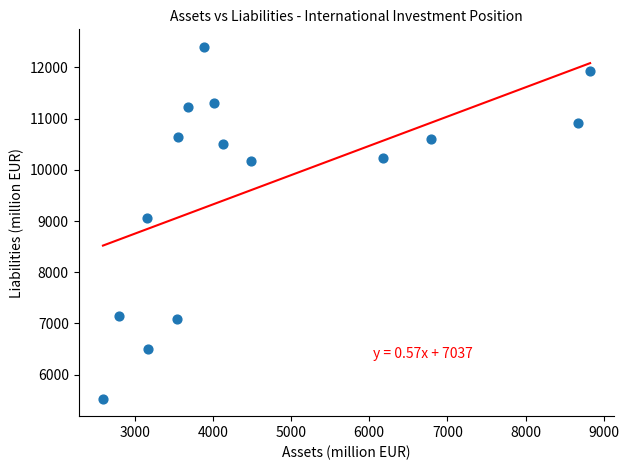

What Y value in the scatter plot is closest to 8966?

9060.0